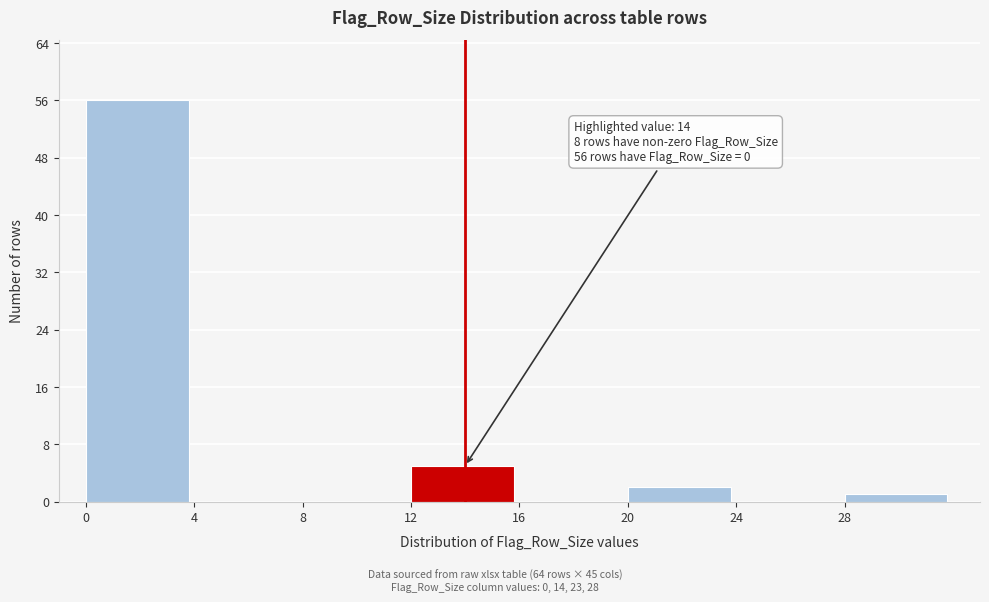

Over which range of the x-axis is the bar tallest?

0 to 4